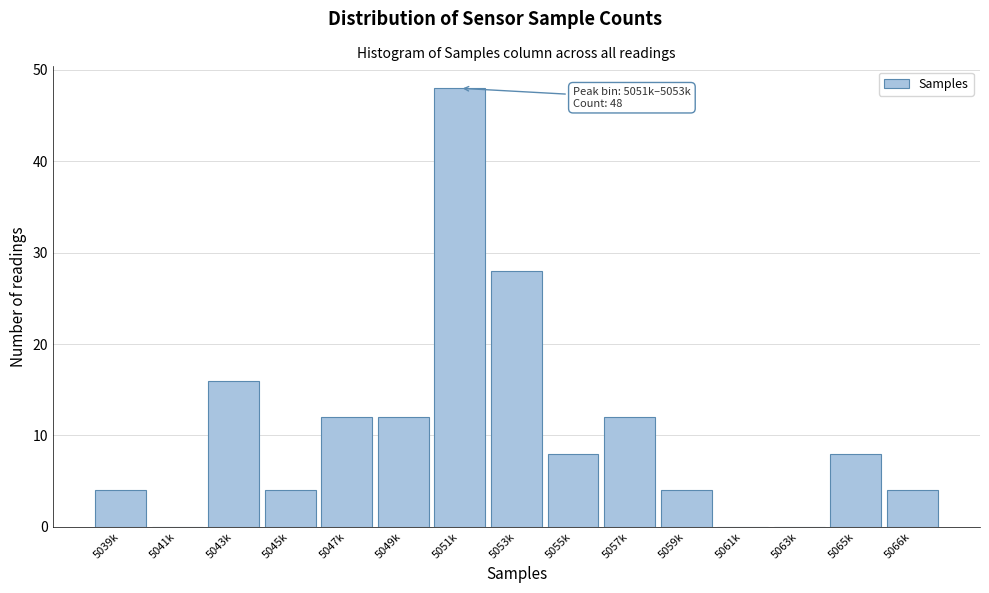

Reading left to right, transcribe all the data shown in this chart.

5039k=4	5041k=0	5043k=16	5045k=4	5047k=12	5049k=12	5051k=48	5053k=28	5055k=8	5057k=12	5059k=4	5061k=0	5063k=0	5065k=8	5066k=4